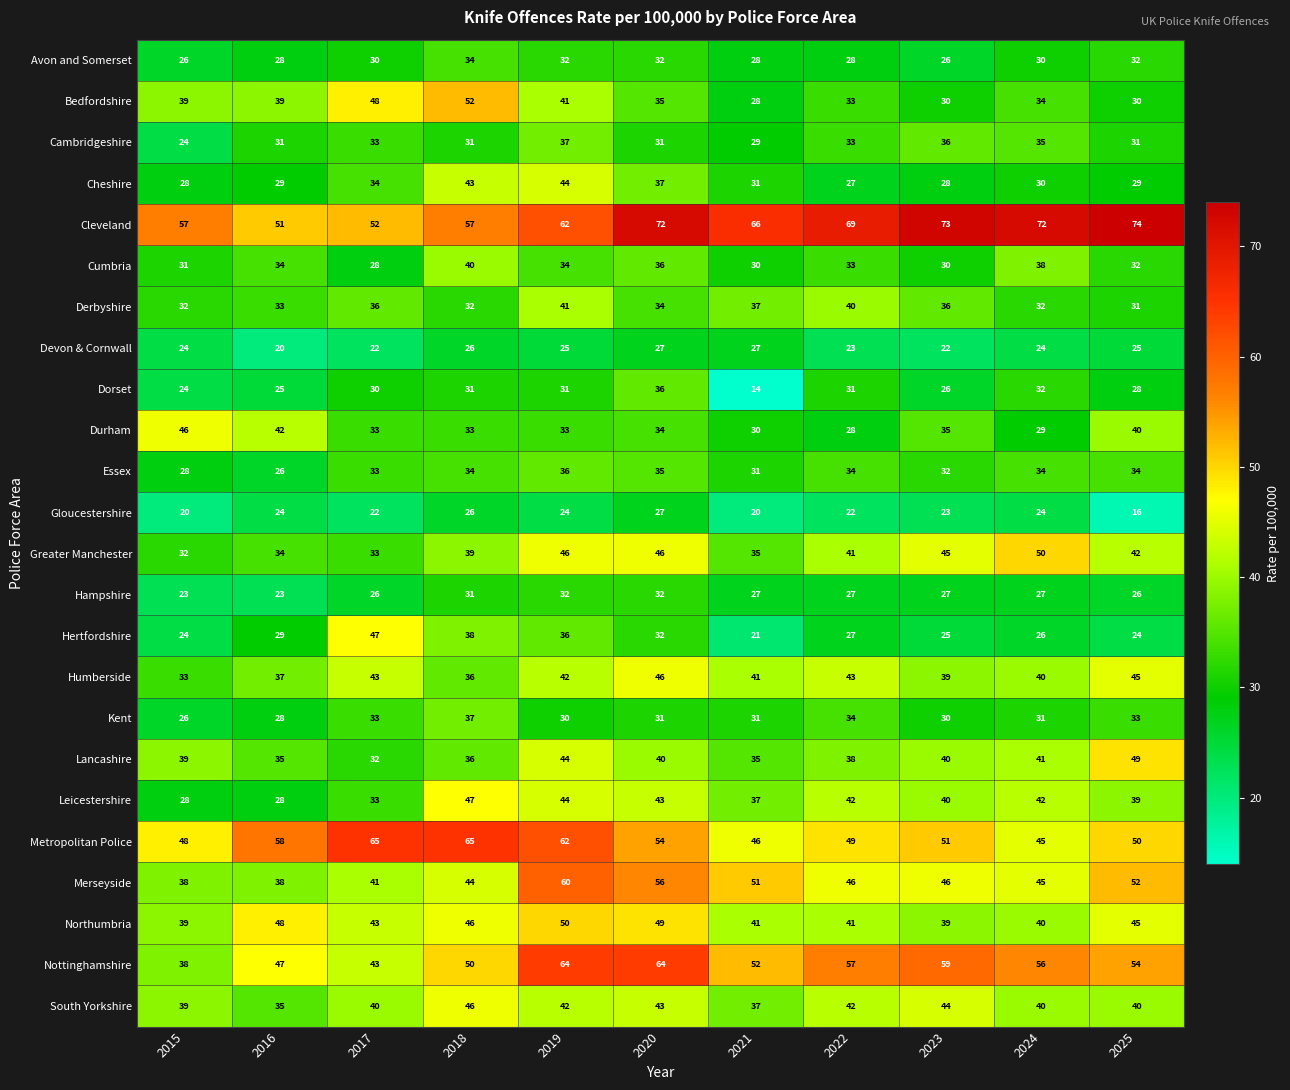

What is the sum of all Lancashire values?

429